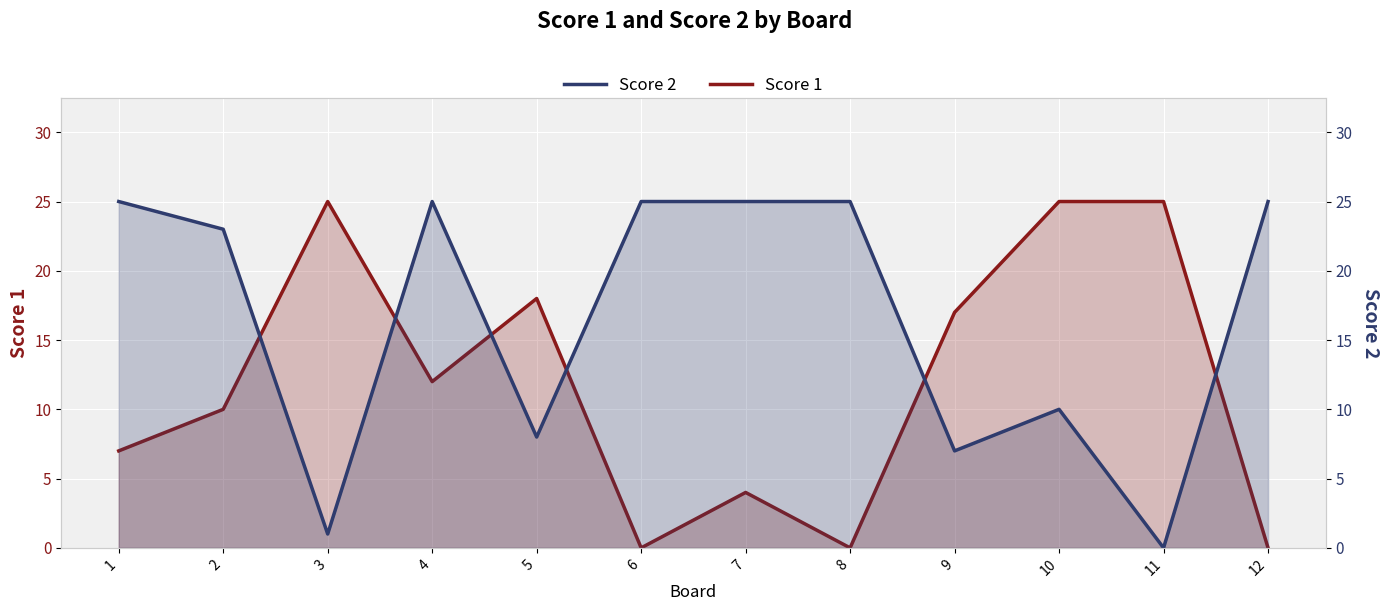

At which category does Score 2 reach its first local valley?

3